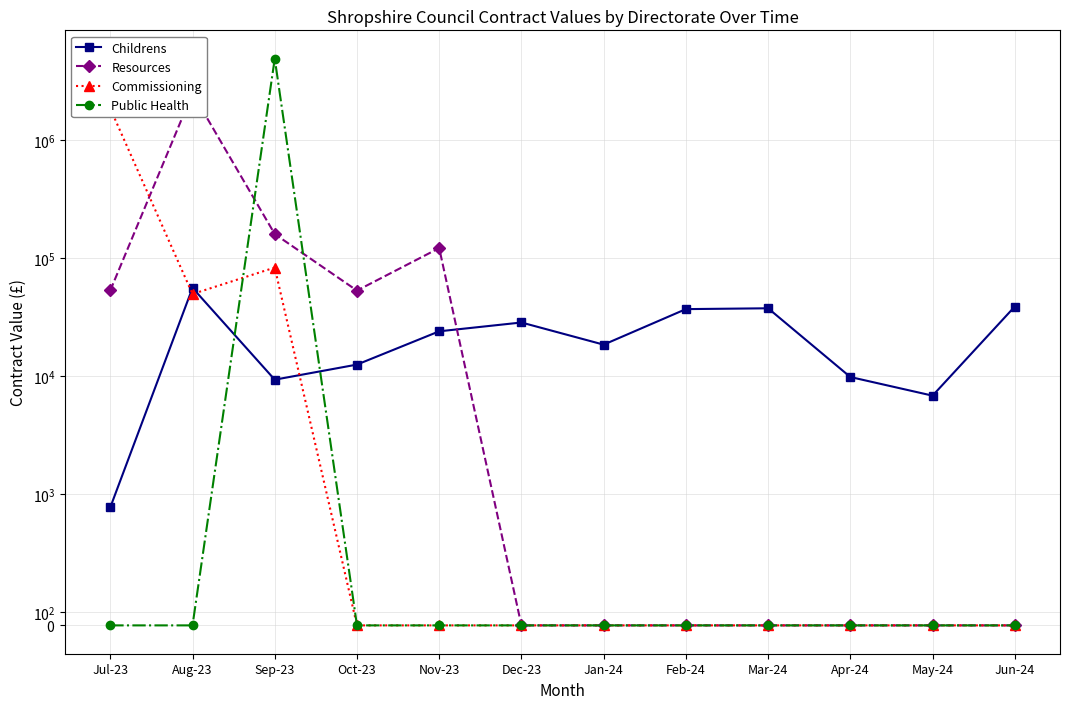

How many times do Childrens and Commissioning cross each other?

3